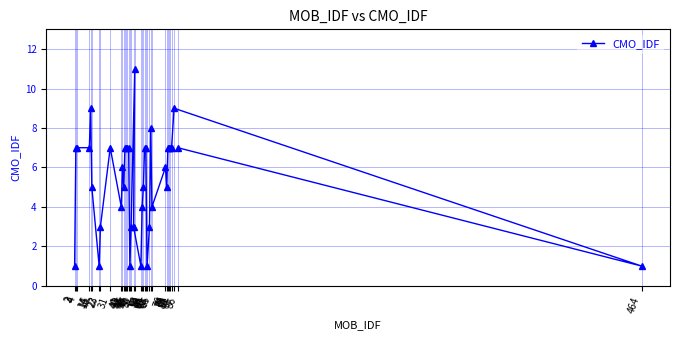

What is the difference between the maximum and minimum values?

10